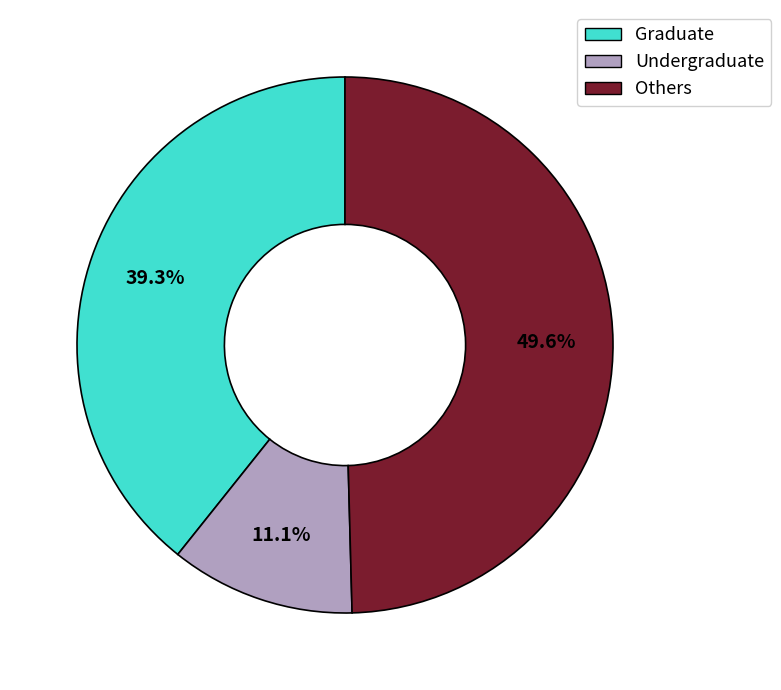

Does any single category account for the majority?

No